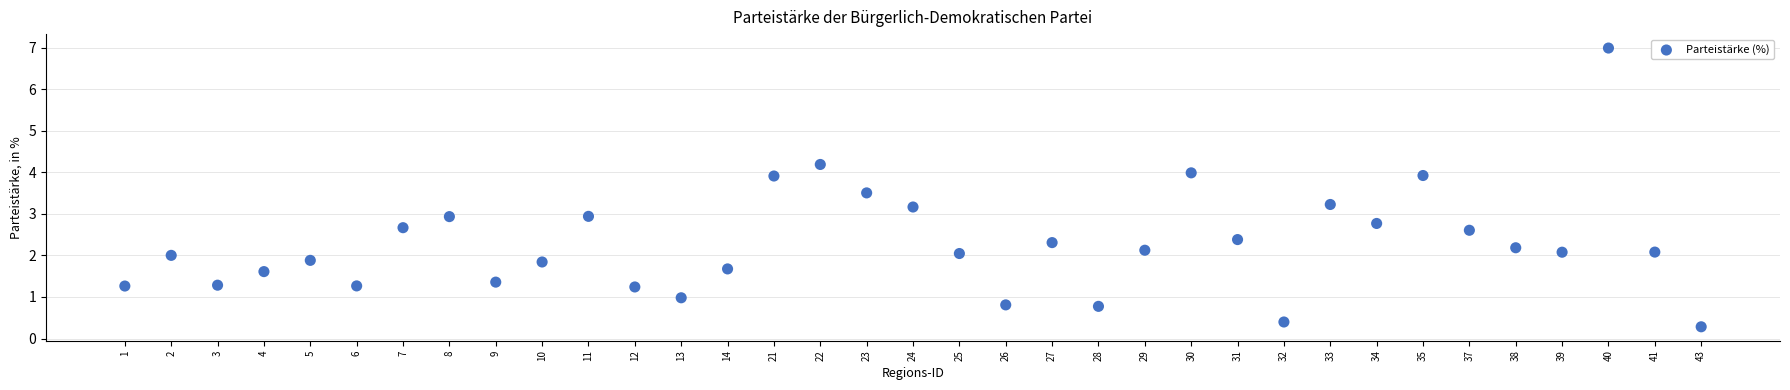

What is the range of Y values (max minus min)?

6.7